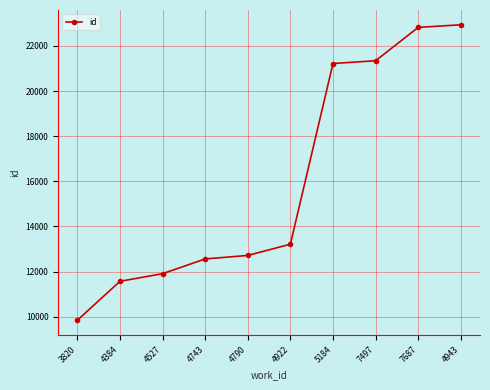

Reading right to left, transcribe all the data shown in this chart.

22938	22822	21344	21221	13211	12713	12557	11904	11565	9840